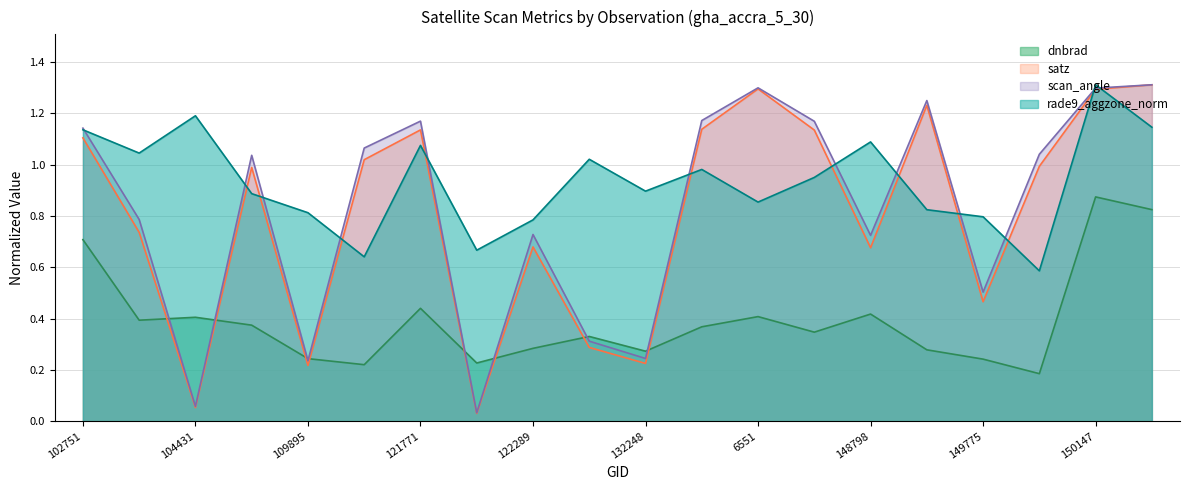

True or false: rade9_aggzone_norm has a value of 0.8 at 149775.

True